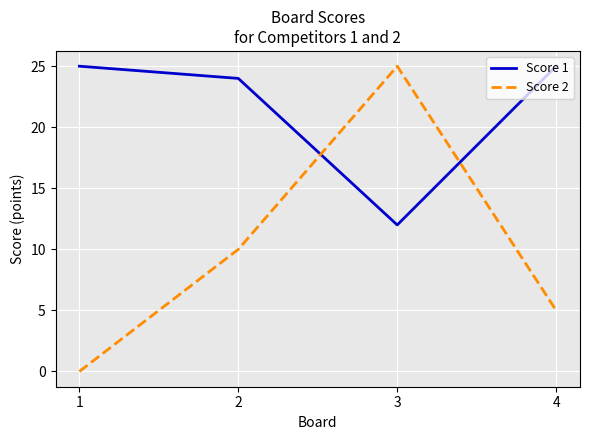

Reading left to right, what are all the values shown in this chart?

Score 1: 1=25	2=24	3=12	4=25
Score 2: 1=0	2=10	3=25	4=5